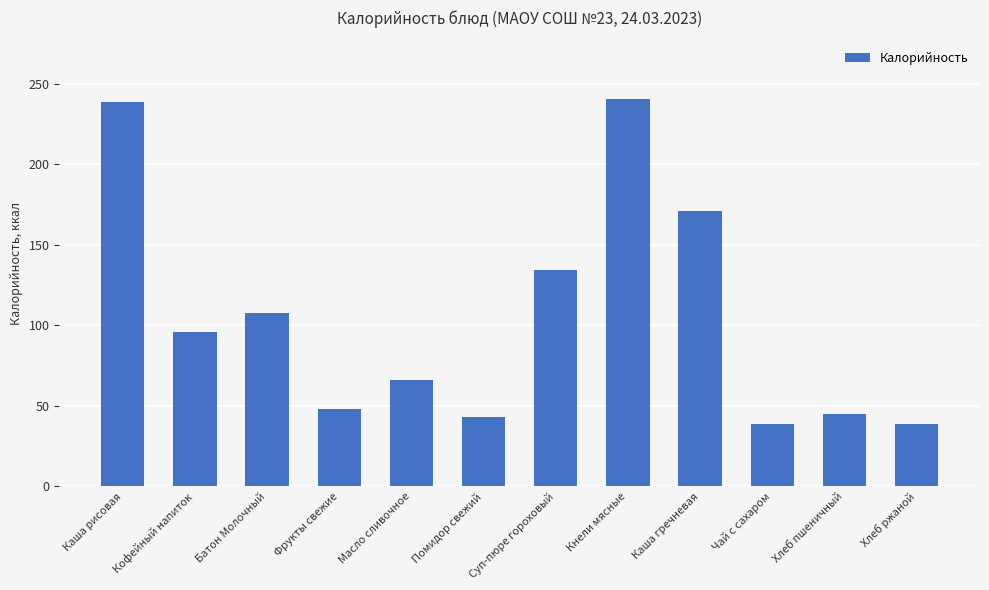

Which has a higher value, Каша рисовая or Хлеб ржаной?

Каша рисовая